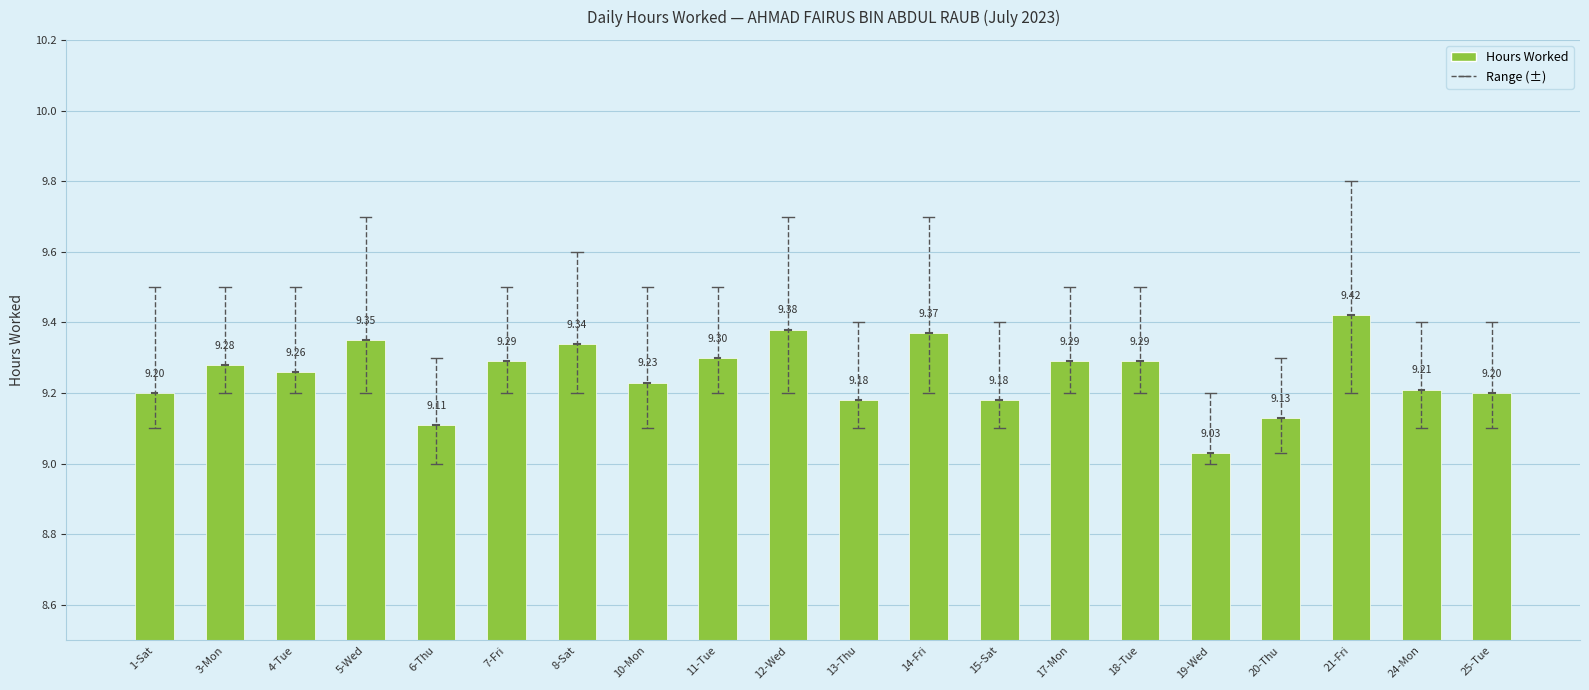

List the labels in order of value, smallest first.

19-Wed, 6-Thu, 20-Thu, 13-Thu, 15-Sat, 1-Sat, 25-Tue, 24-Mon, 10-Mon, 4-Tue, 3-Mon, 7-Fri, 17-Mon, 18-Tue, 11-Tue, 8-Sat, 5-Wed, 14-Fri, 12-Wed, 21-Fri